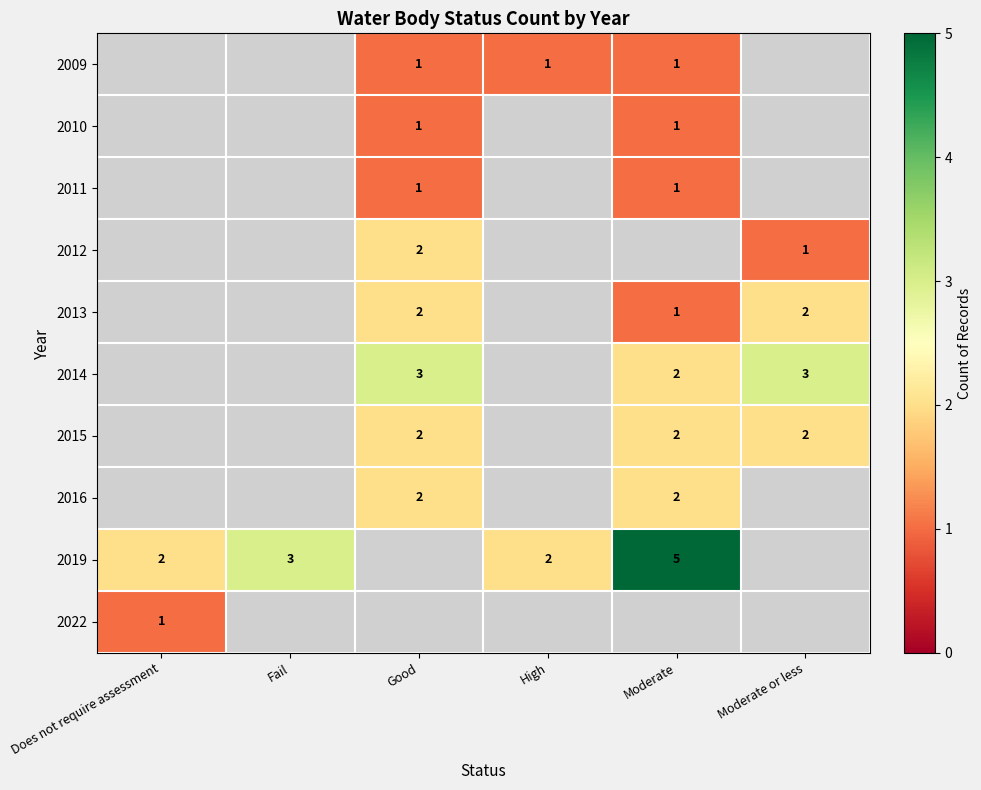

True or false: 2014 has a value of 5 at Moderate or less.

False